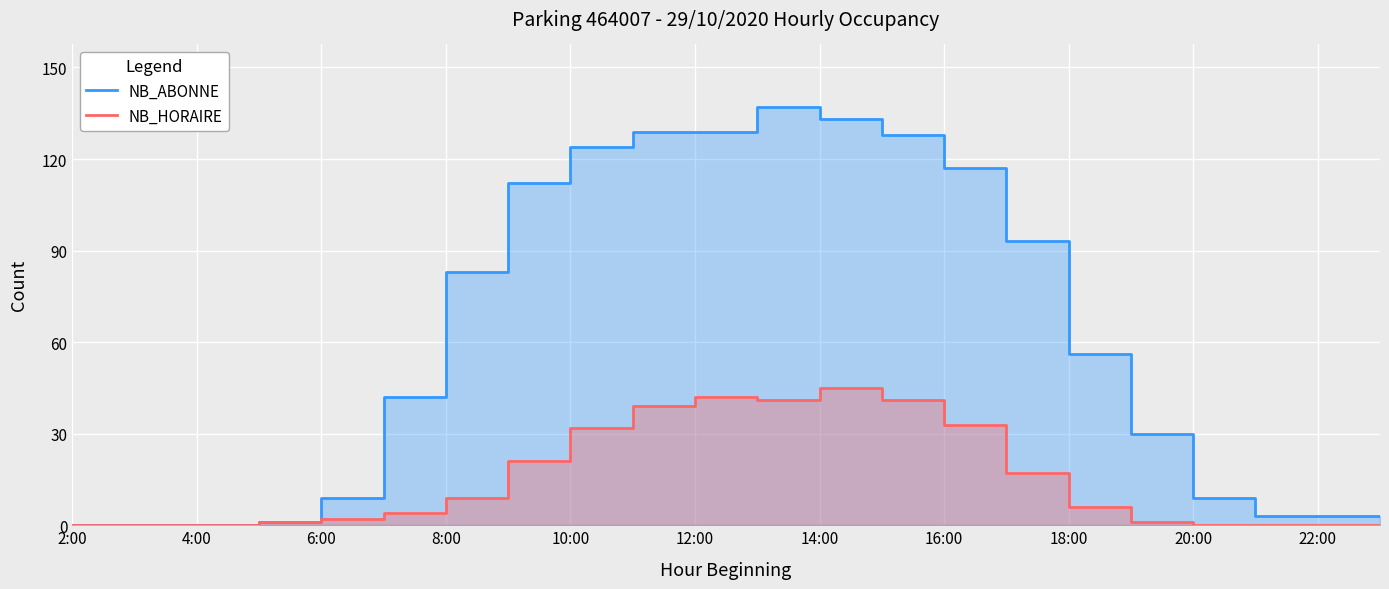

What is the difference between the second highest and second lowest values in the NB_ABONNE series?

133